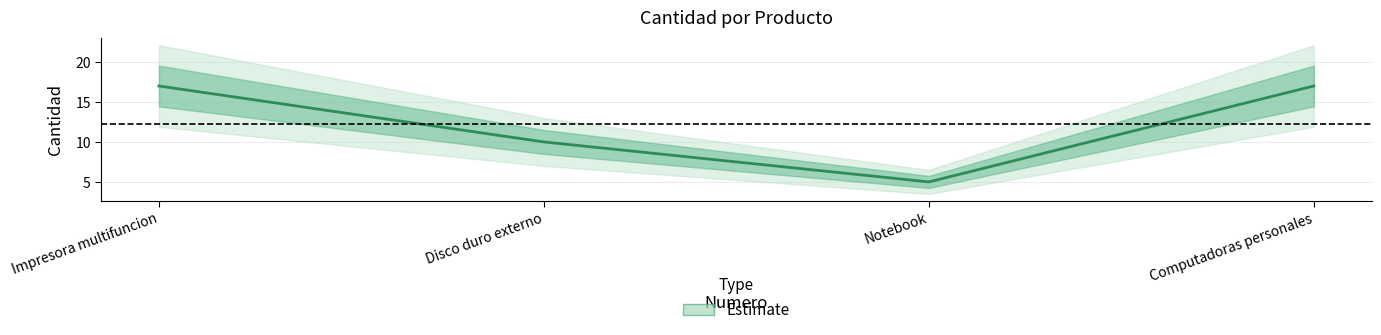

True or false: the data shows 2 at Notebook.

False